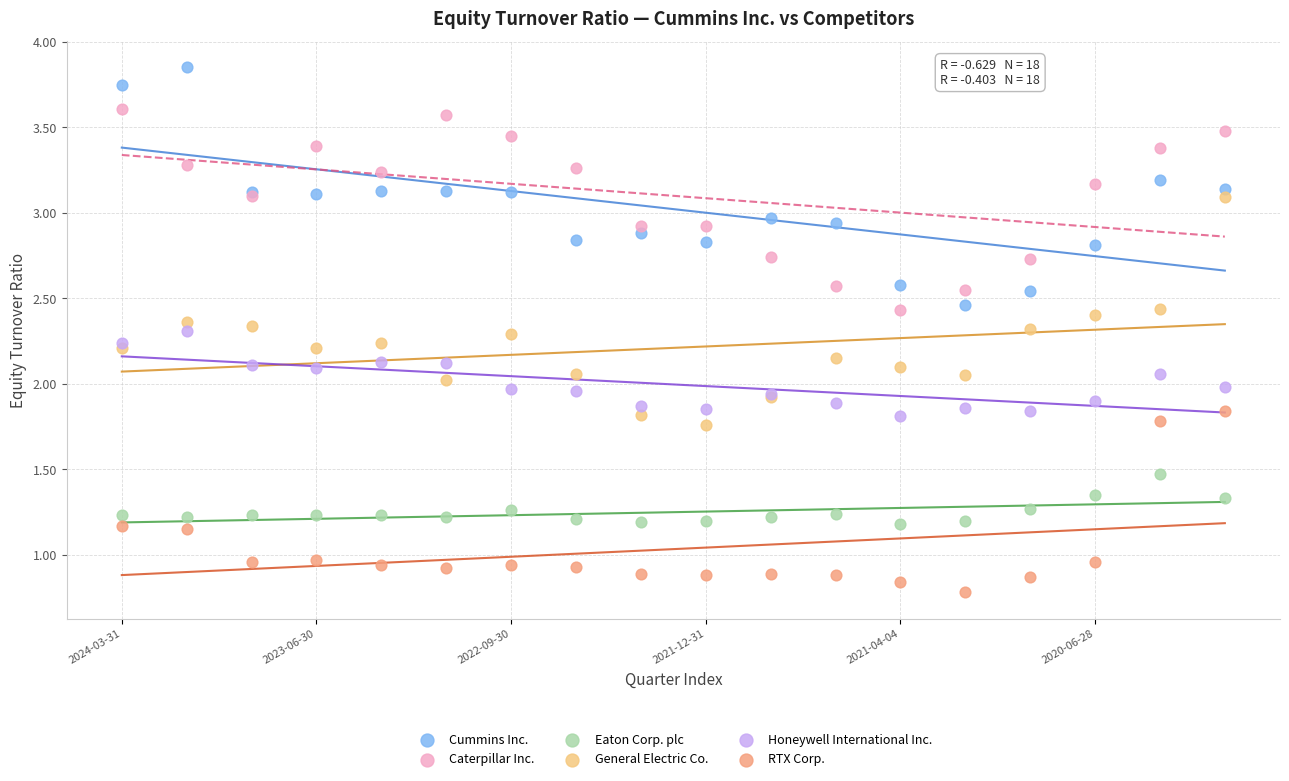

Which series reaches the maximum Y coordinate?

Cummins Inc.